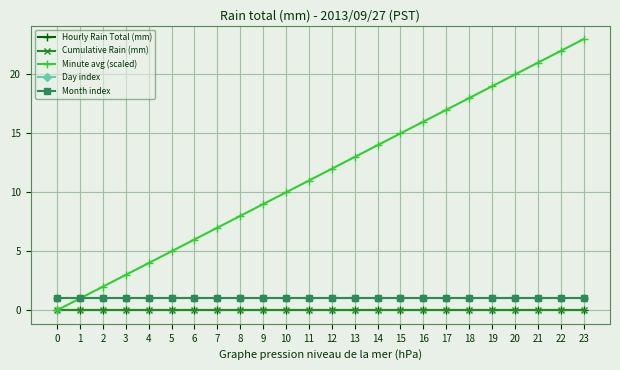

Does the chart have visible grid lines?

Yes